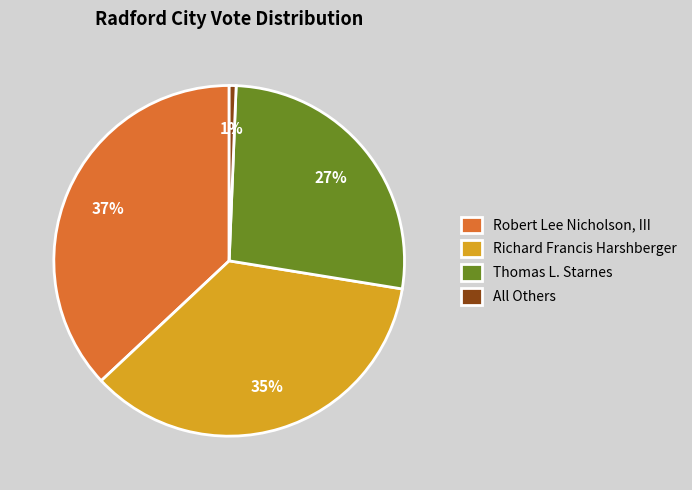

What is the ratio of the value at Richard Francis Harshberger to the value at Thomas L. Starnes?

1.3